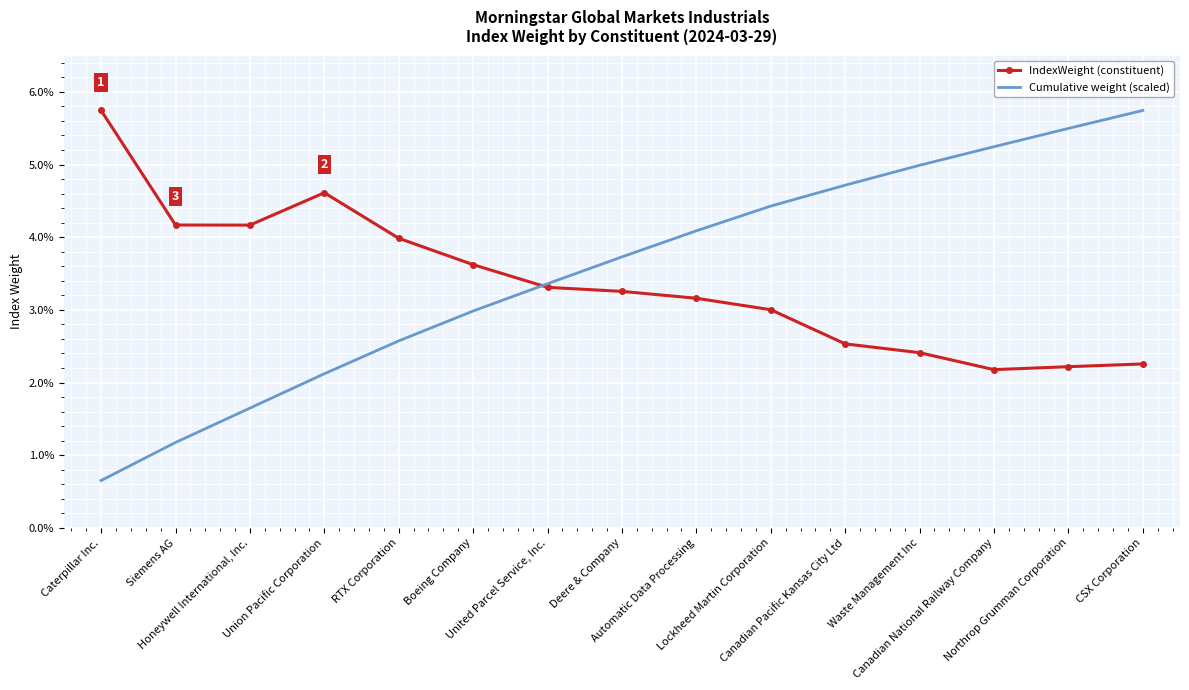

What are all the series names shown in the legend?

IndexWeight (constituent), Cumulative weight (scaled)